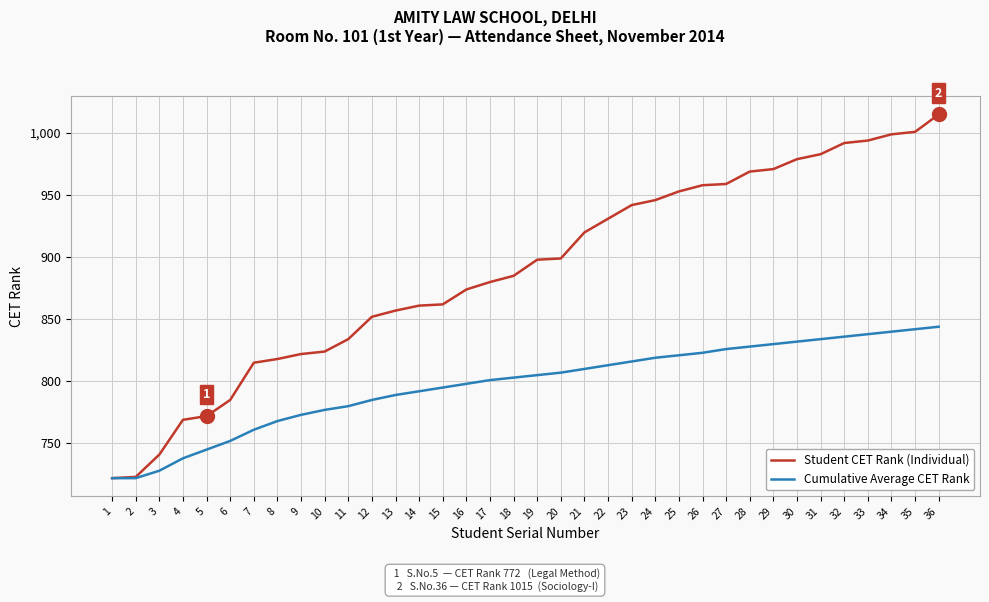

Does the chart have visible grid lines?

Yes